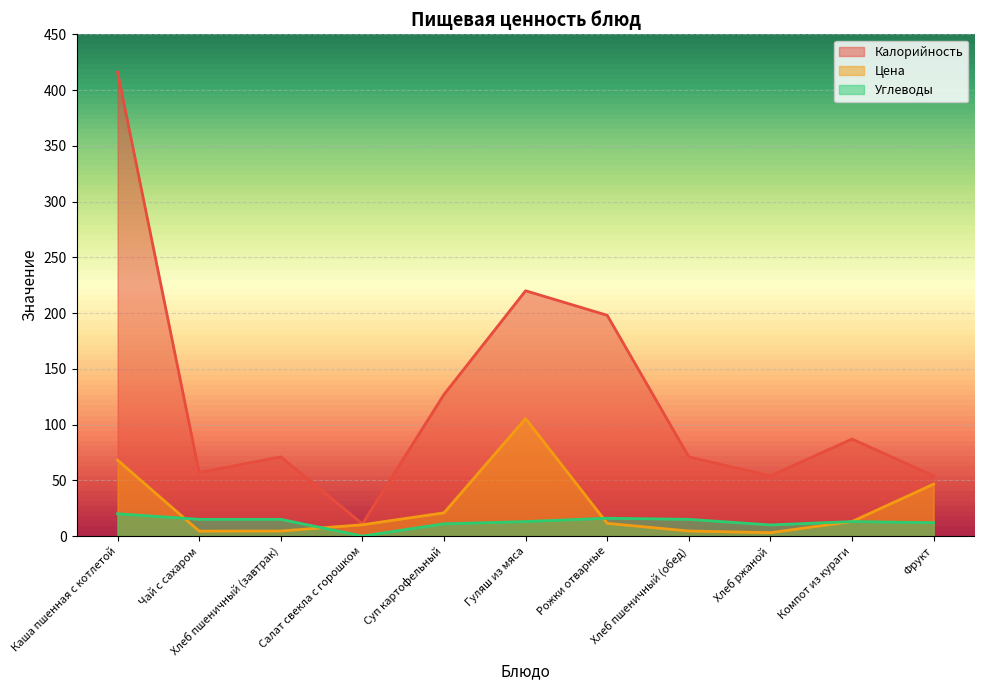

Which series has the largest total across all categories?

Калорийность